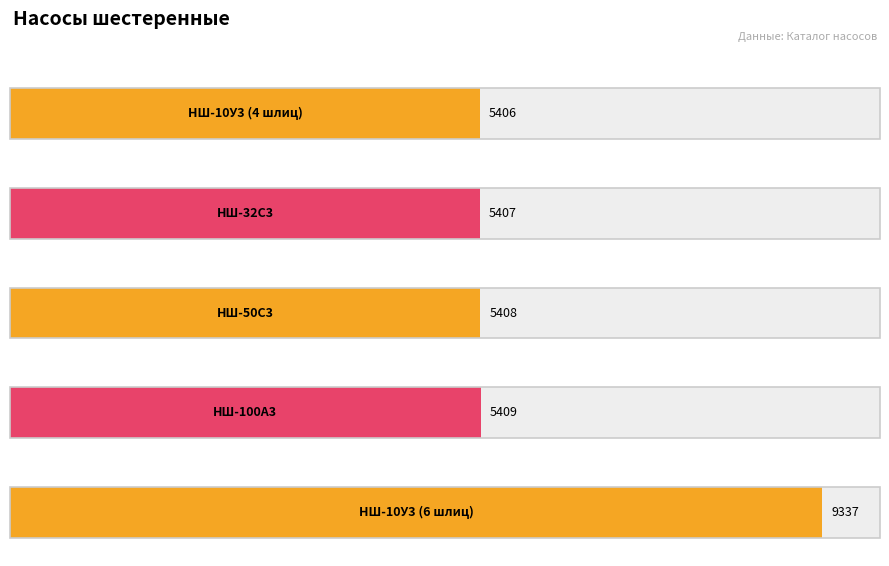

Approximately how many times larger is the value at НШ-10У3 (6 шлиц) compared to НШ-100А3?

1.7